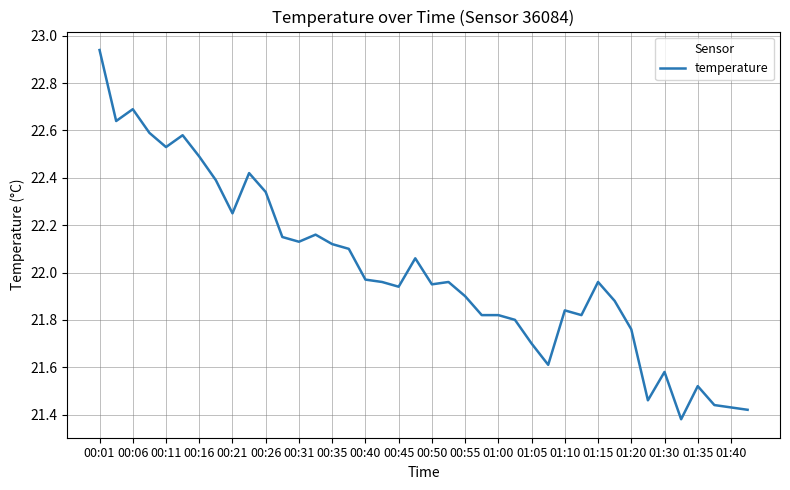

Between 00:11 and 01:00, which is larger?

00:11